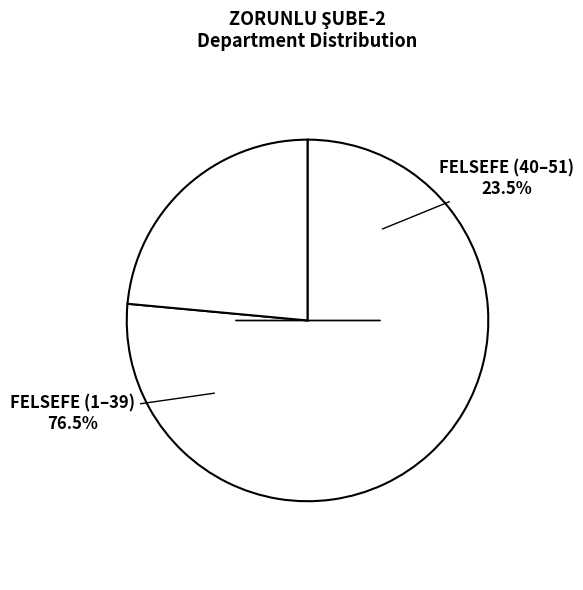

What is the largest slice in the pie chart?

FELSEFE